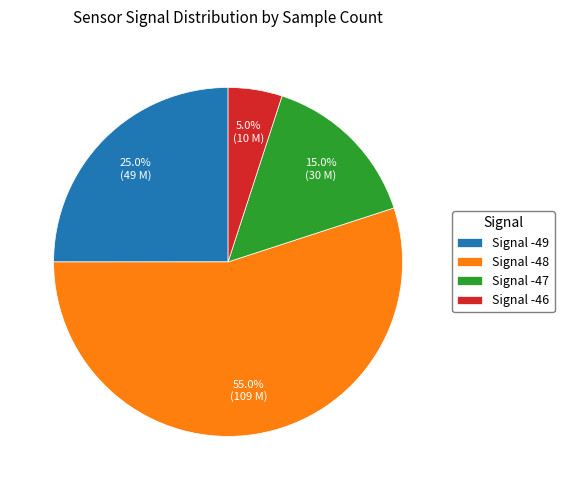

Is the sum of Signal -49 and Signal -48 greater than half?

Yes